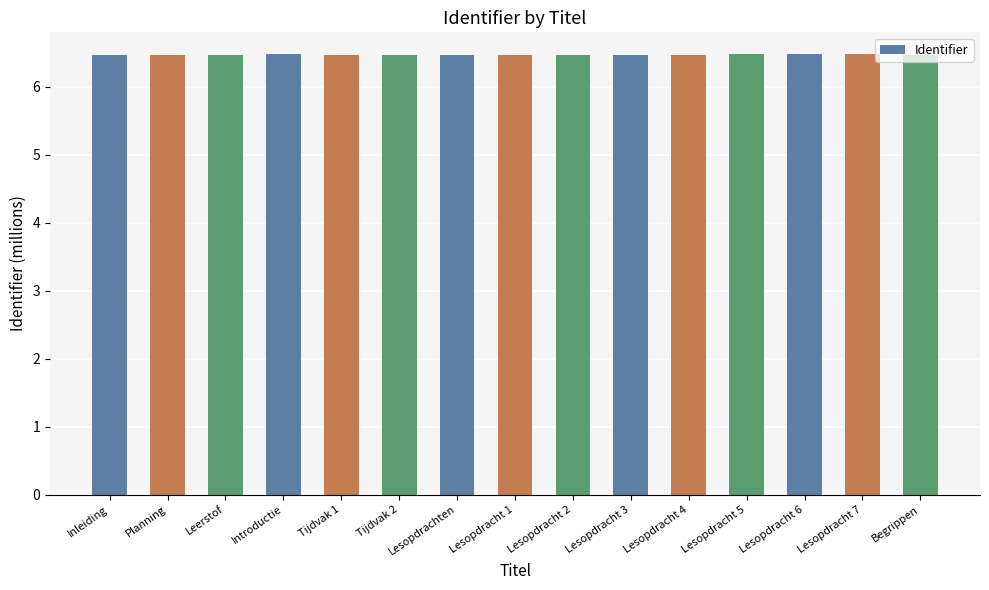

What is the label of the 4th bar from the right?

Lesopdracht 5